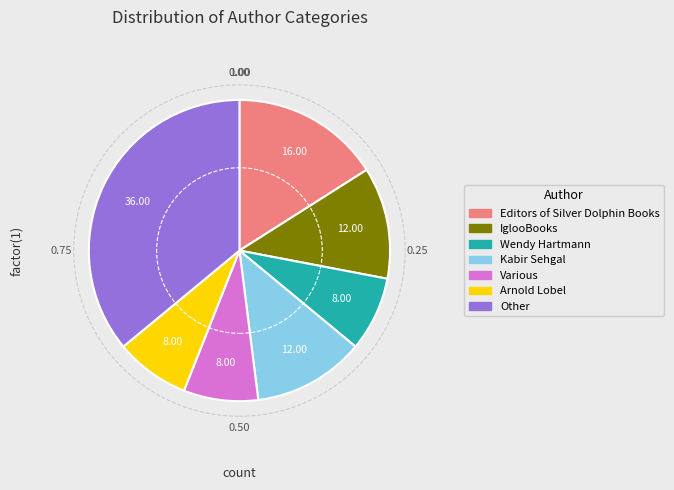

Is there a majority slice in this chart?

No